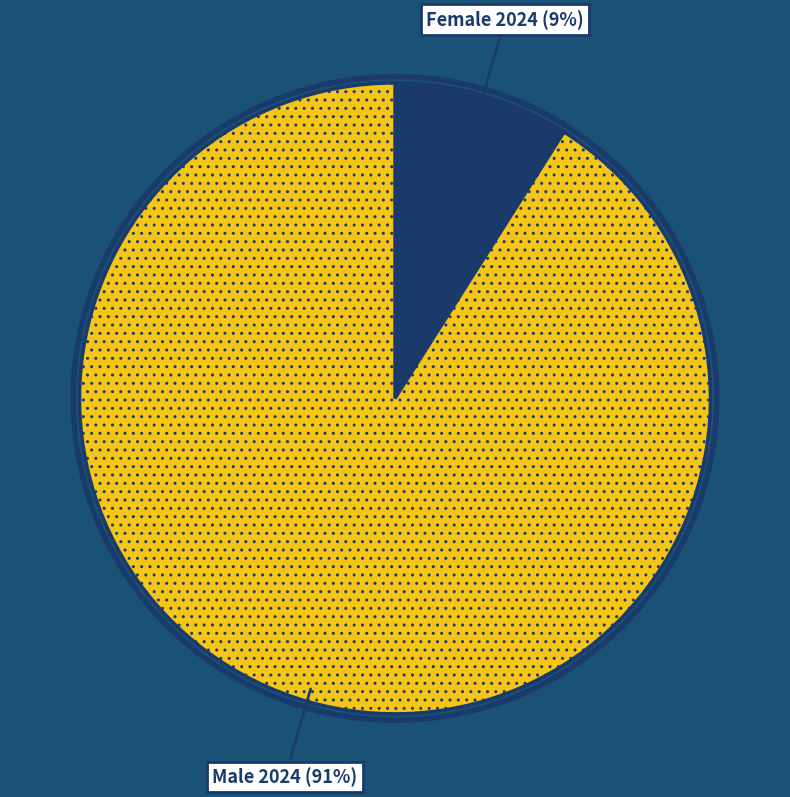

What percentage is the Male 2024 slice, to the nearest percent?

91%